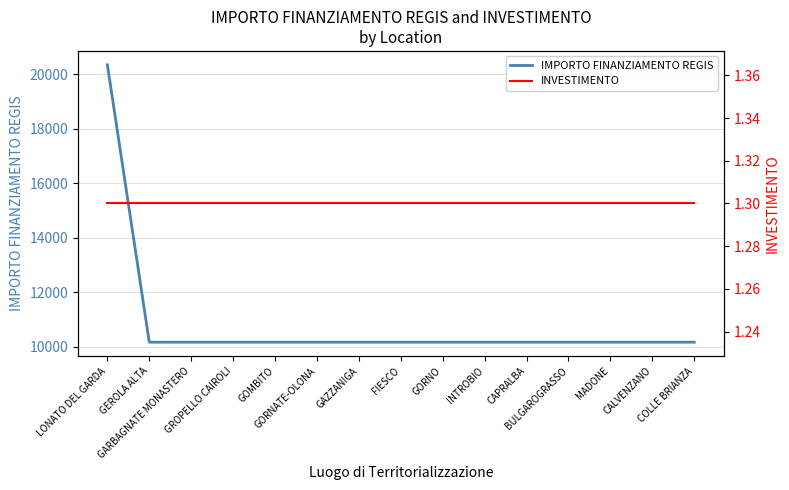

How many distinct data groups are displayed?

2